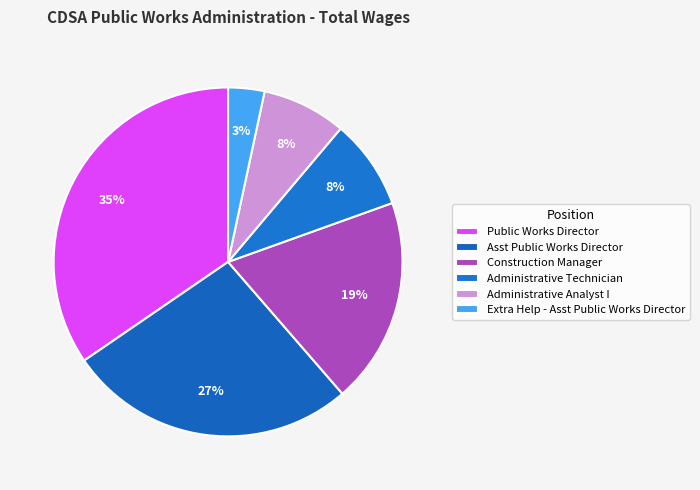

Which category has the smallest portion of the pie?

Extra Help - Asst Public Works Director